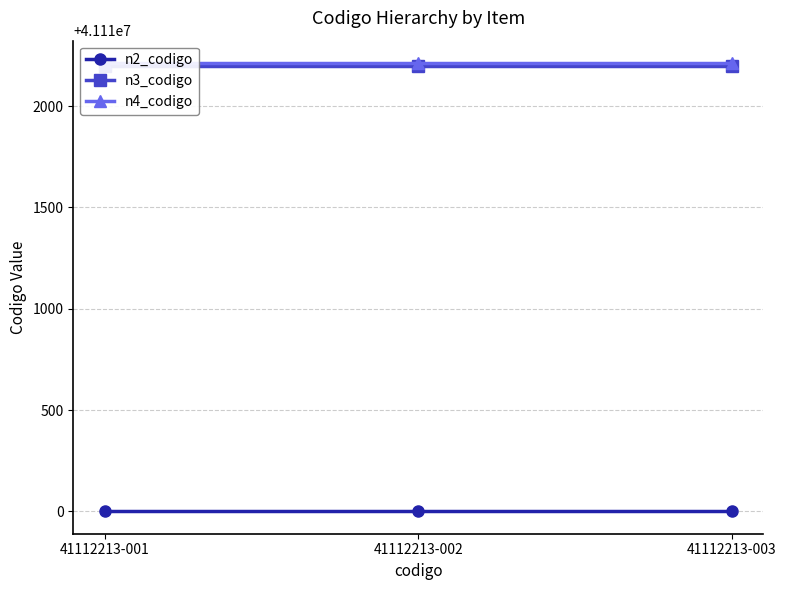

What is the average value of the n2_codigo series?

41110000